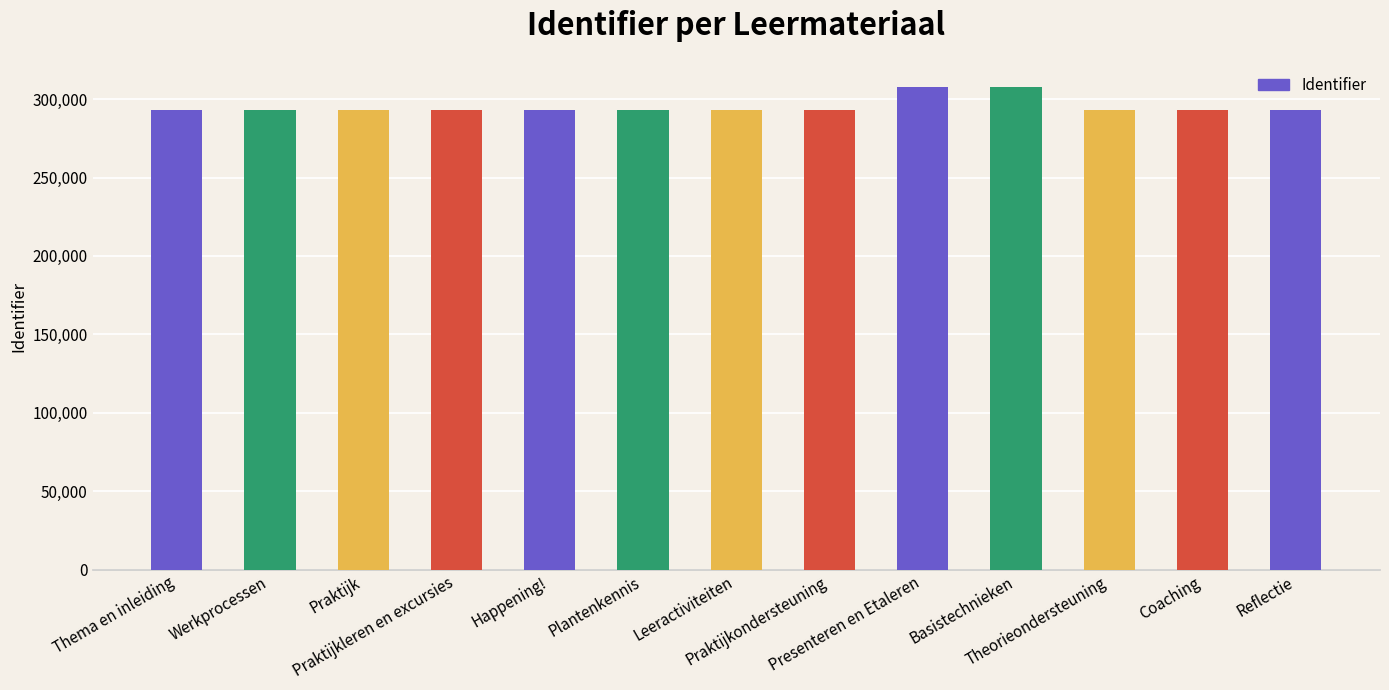

How many distinct data groups are displayed?

1